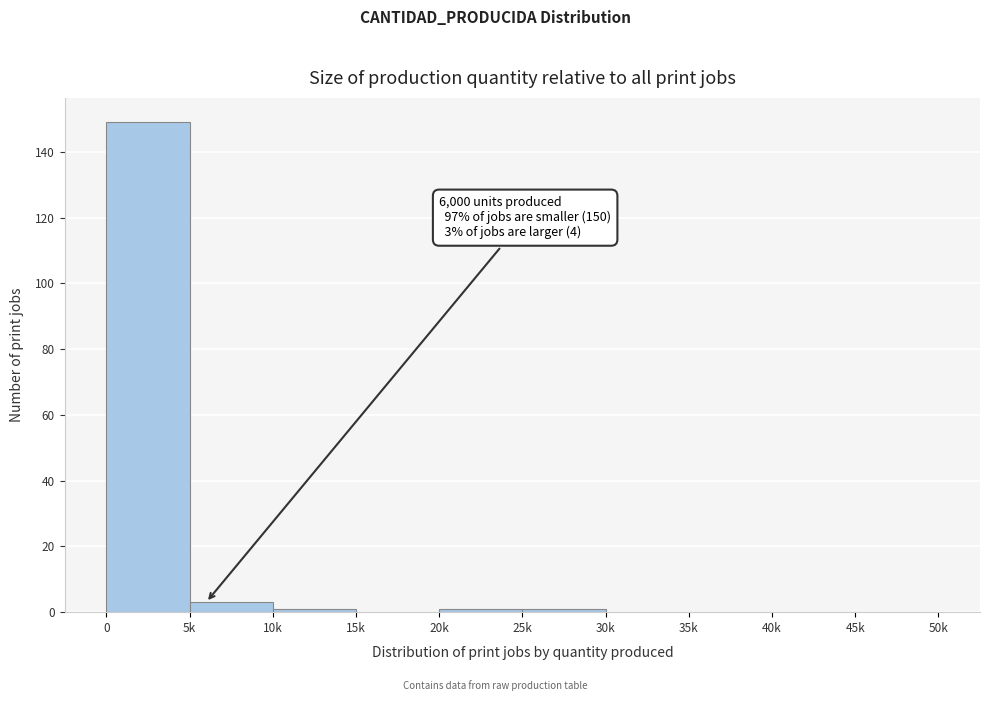

Reading left to right, list all the values displayed in this chart.

0=149	5k=3	10k=1	15k=0	20k=1	25k=1	30k=0	35k=0	40k=0	45k=0